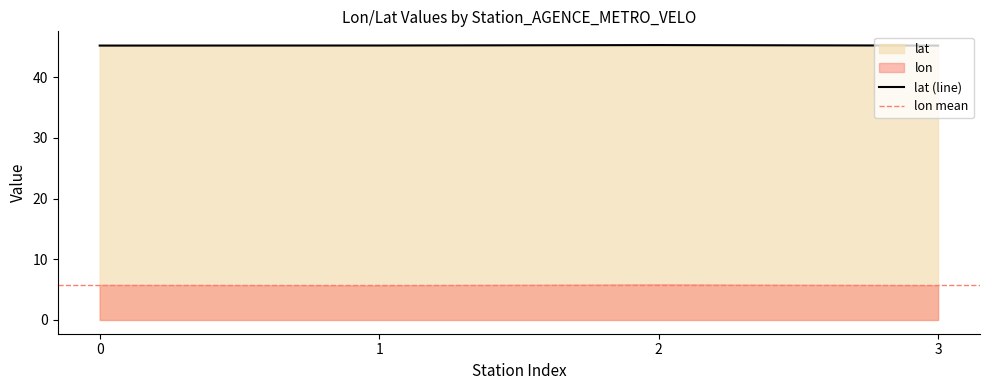

The chart shows a value of 45.2 at 0. True or false?

True